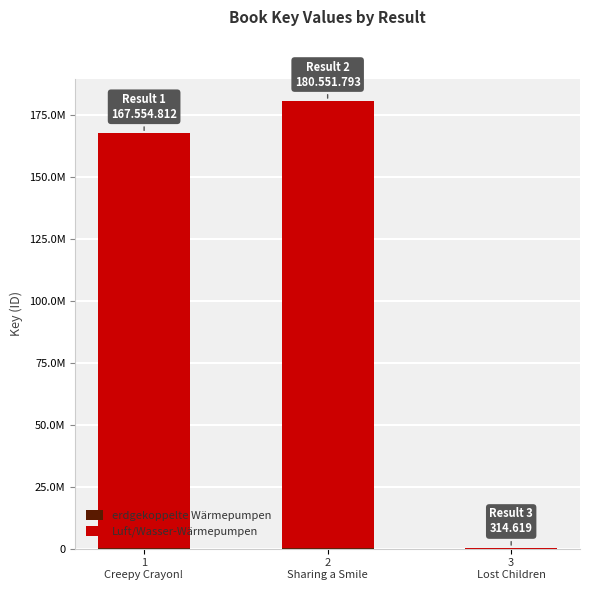

What is the value of the erdgekoppelte Wärmepumpen bar at the 1st from the left?

314619